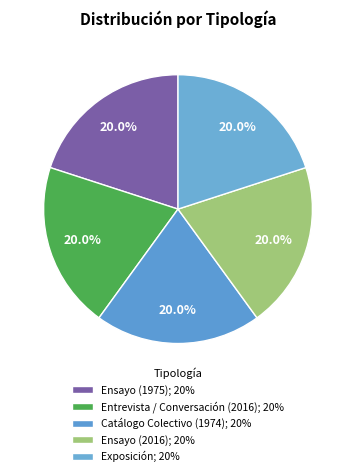

True or false: Ensayo (1975) accounts for 39% of the total.

False